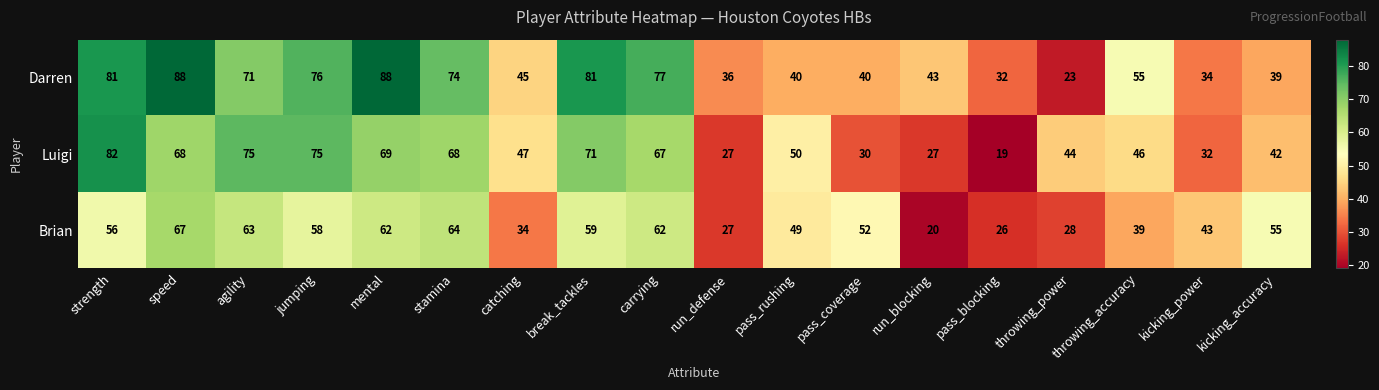

Which series has the largest total across all categories?

Darren